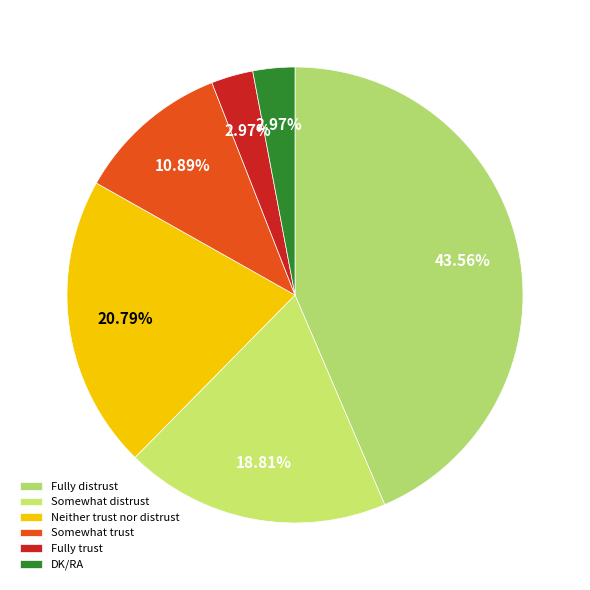

What portion of the pie excludes Fully distrust?

56.4%